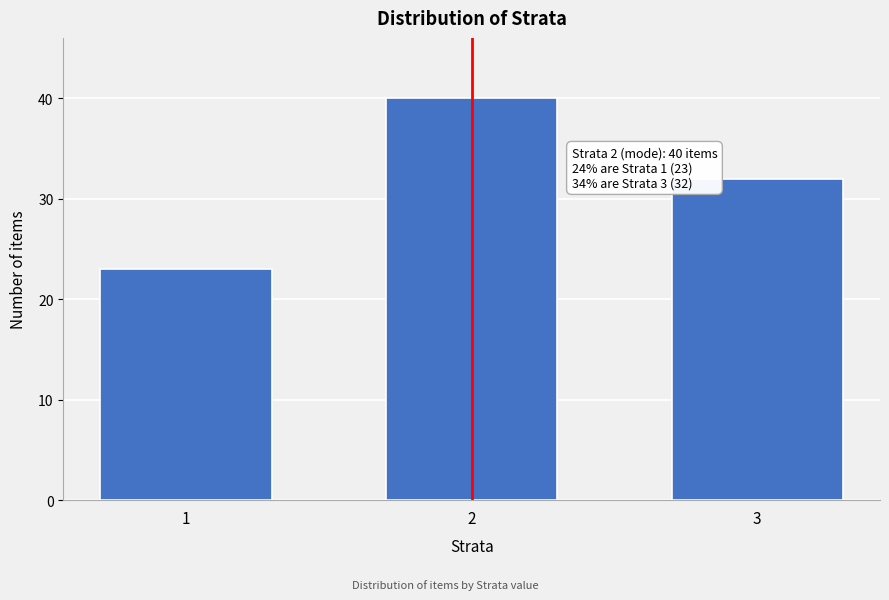

Reading left to right, extract all data points from this chart.

23	40	32